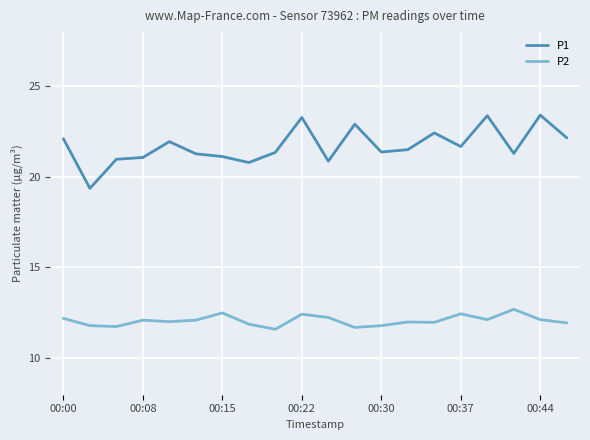

True or false: P2 and P1 cross at least once.

False